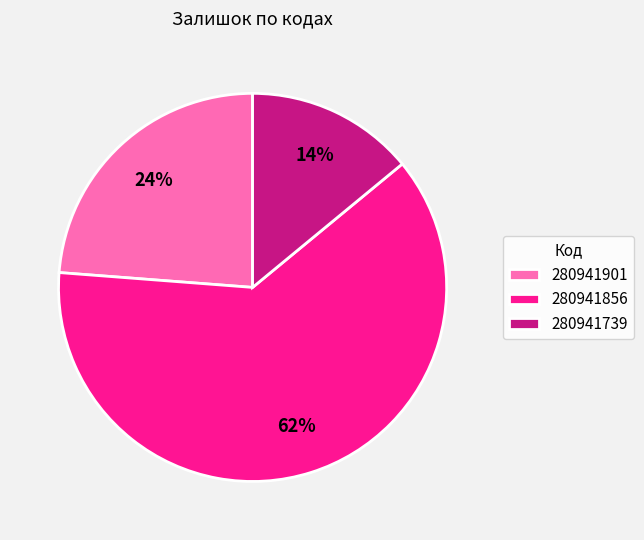

What percentage is the 280941901 slice, to the nearest percent?

24%